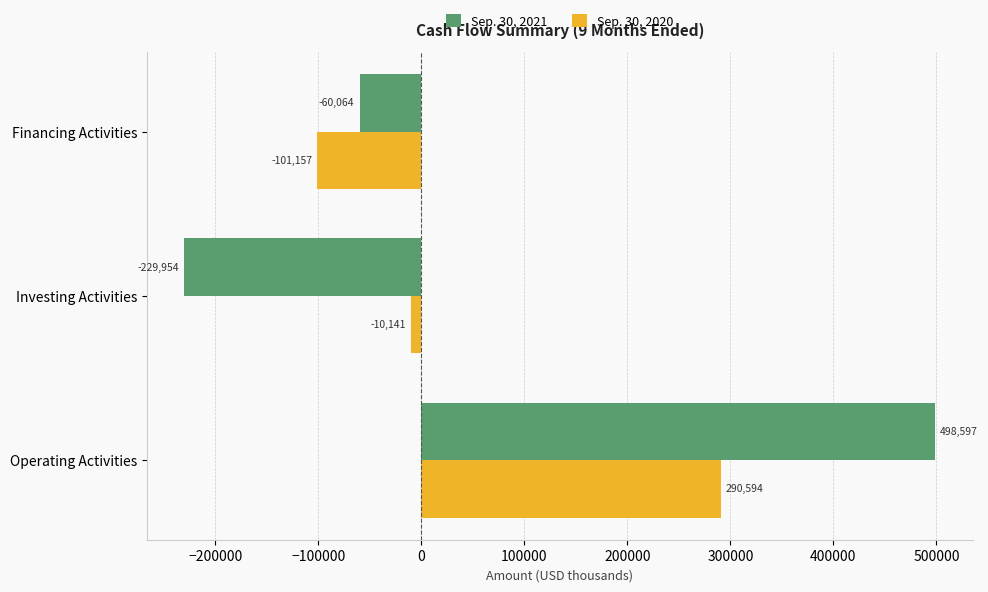

Which series has the largest total across all categories?

Sep. 30, 2021